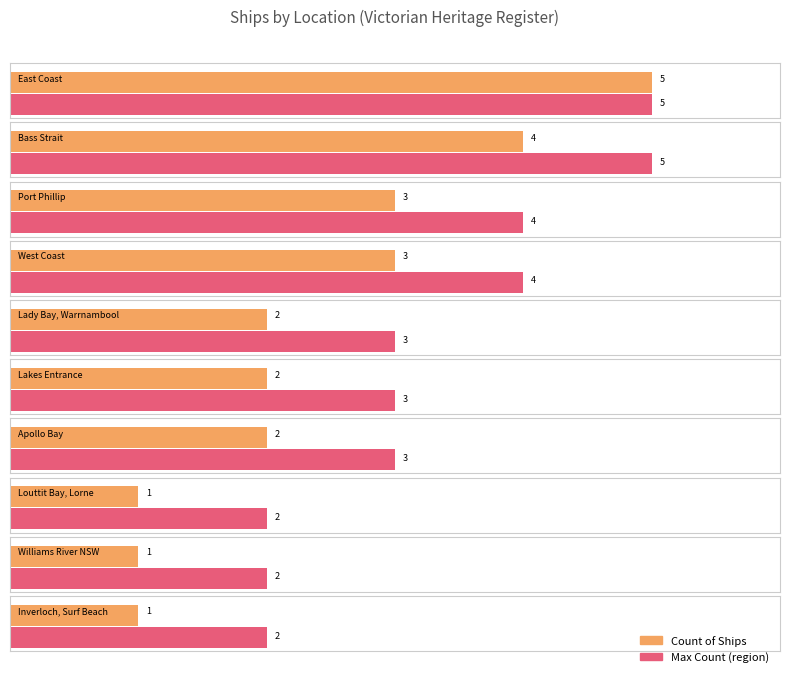

The value at East Coast is 5. True or false?

True